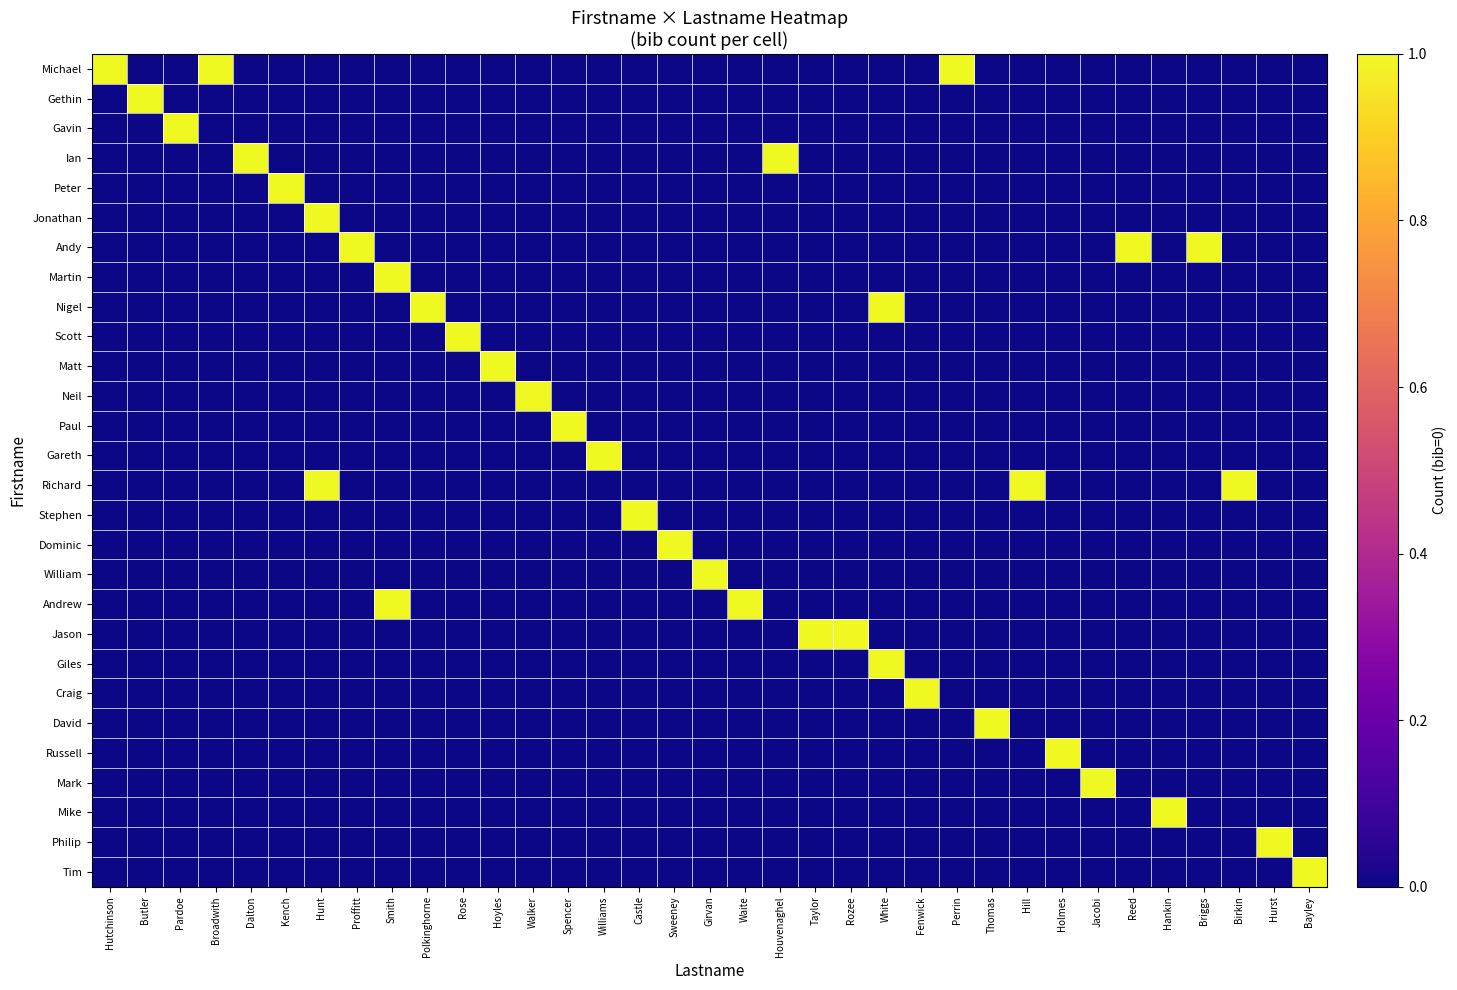

Rank the series at Dalton from highest to lowest value.

Ian, Michael, Gethin, Gavin, Peter, Jonathan, Andy, Martin, Nigel, Scott, Matt, Neil, Paul, Gareth, Richard, Stephen, Dominic, William, Andrew, Jason, Giles, Craig, David, Russell, Mark, Mike, Philip, Tim